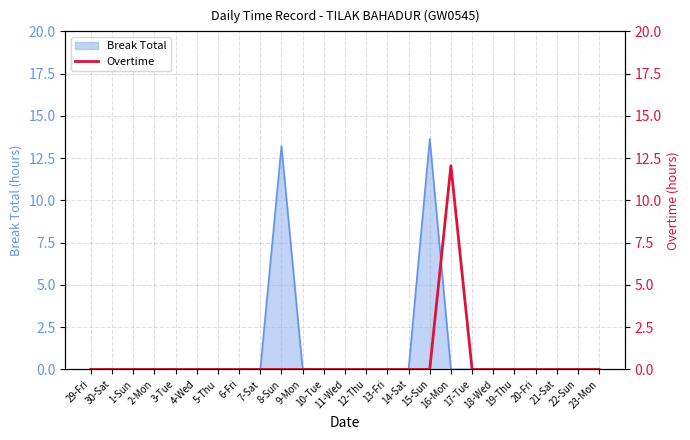

Reading left to right, list all the values displayed in this chart.

0.0	0.0	0.0	0.0	0.0	0.0	0.0	0.0	0.0	0.0	0.0	0.0	0.0	0.0	0.0	0.0	0.0	12.1	0.0	0.0	0.0	0.0	0.0	0.0	0.0